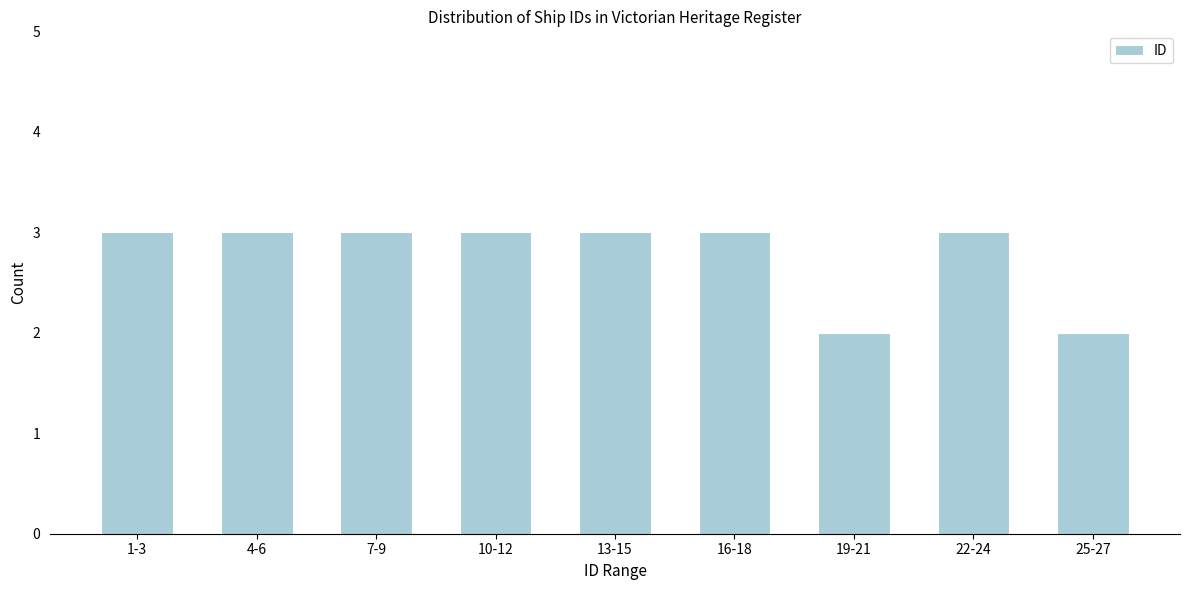

Reading left to right, extract all data points from this chart.

3	3	3	3	3	3	2	3	2